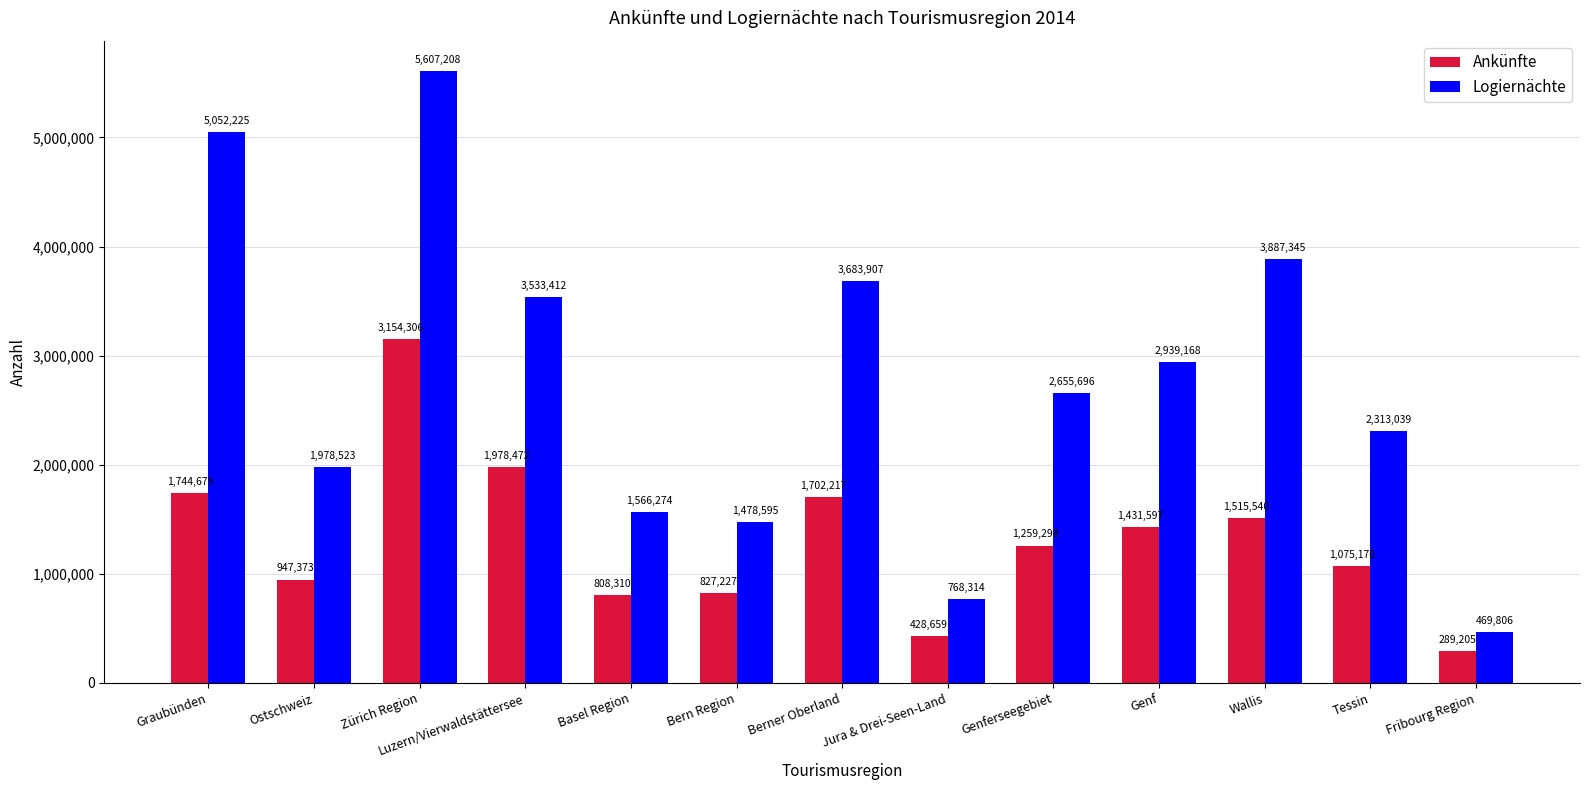

Which series has the largest range (max minus min)?

Logiernächte